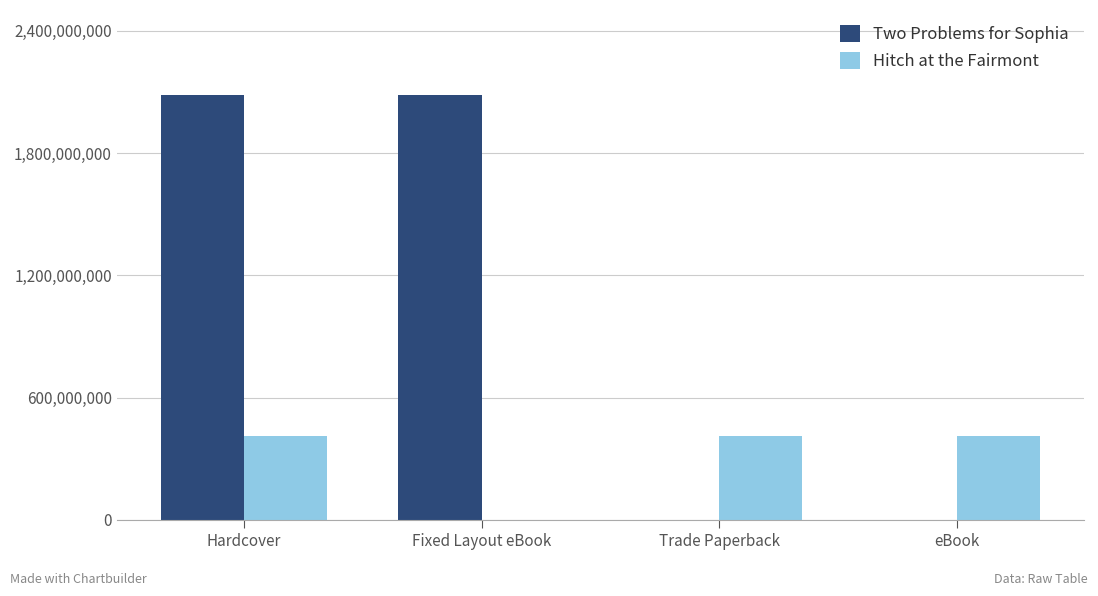

How many categories are shown in the chart?

4